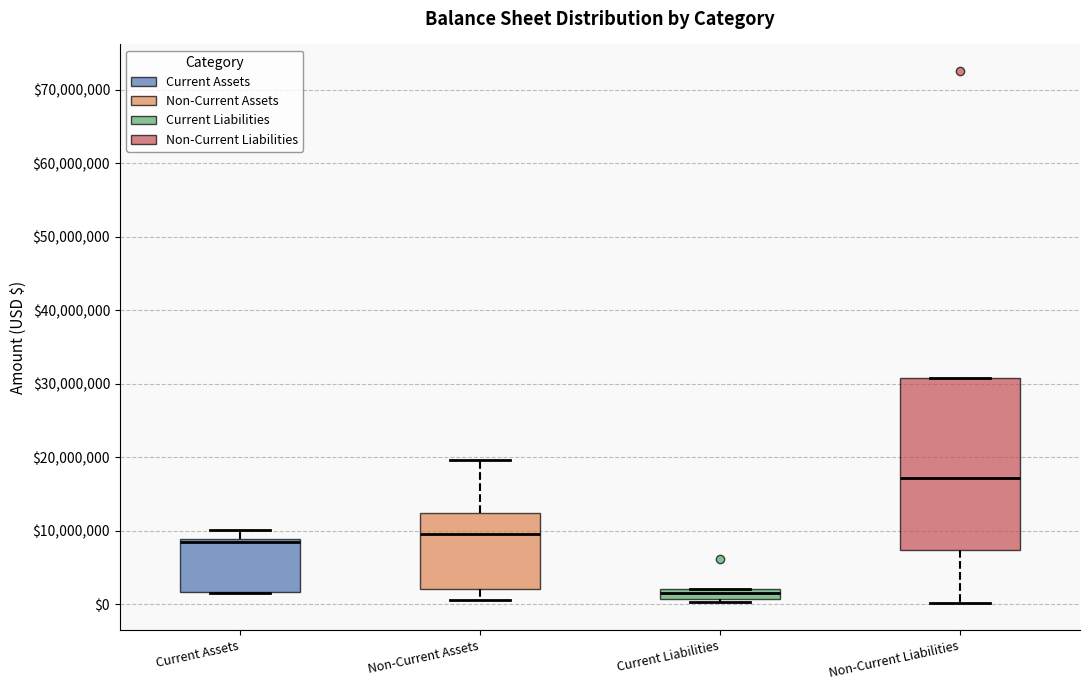

Where does the median line of the box for Non-Current Assets sit on the y-axis? The values are not printed on the chart, so give them approximately, as read against the axis.

10000000